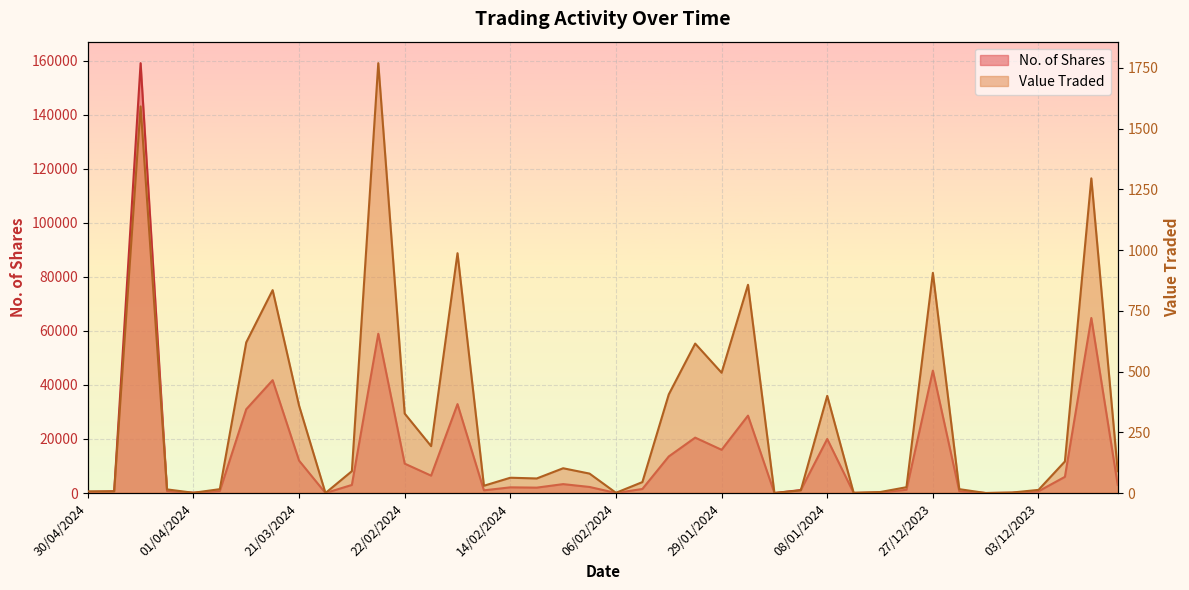

At which category is the sum across all series the highest?

17/04/2024